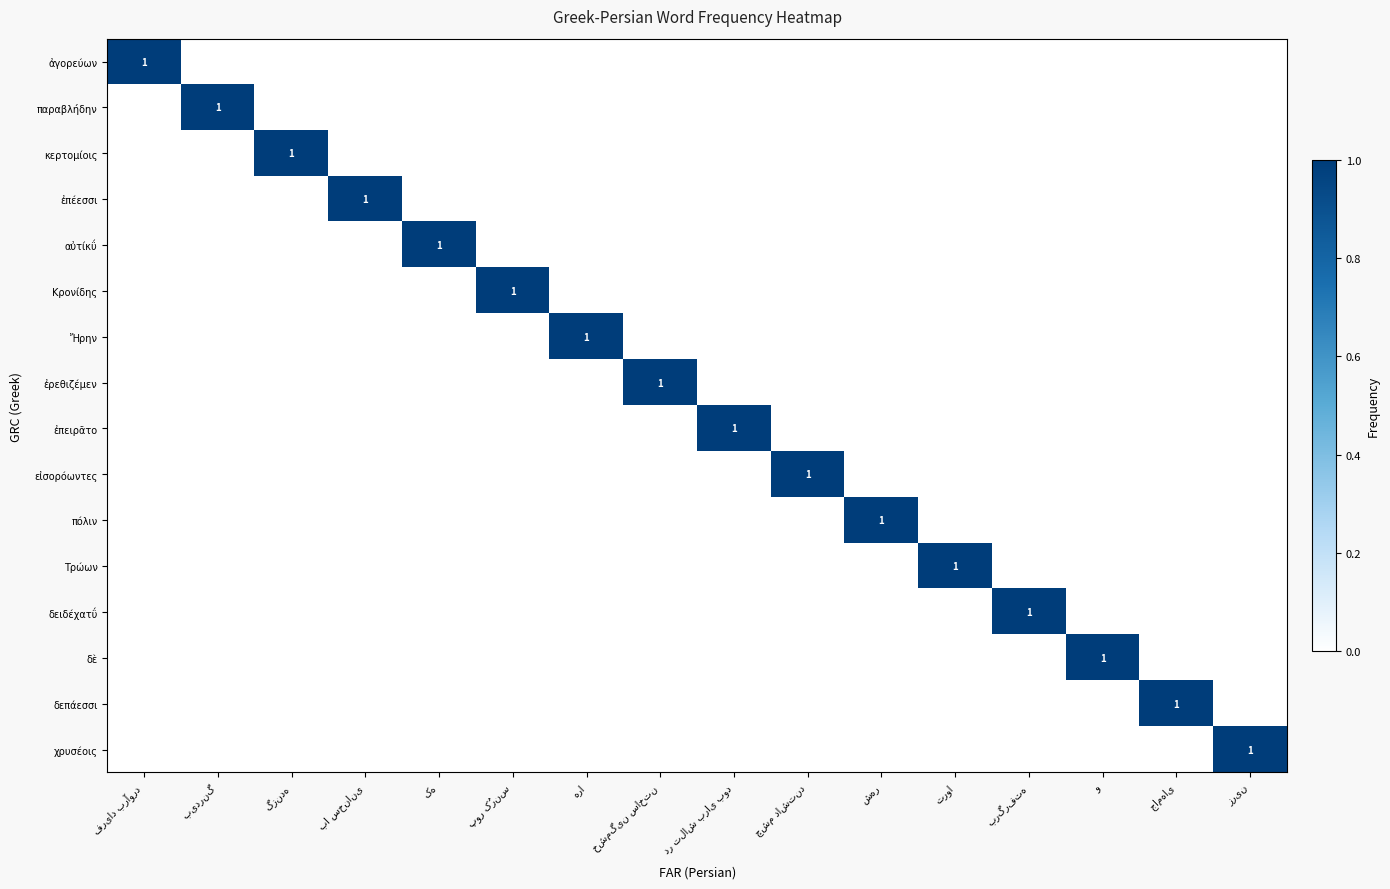

Which series has the largest range (max minus min)?

ἀγορεύων